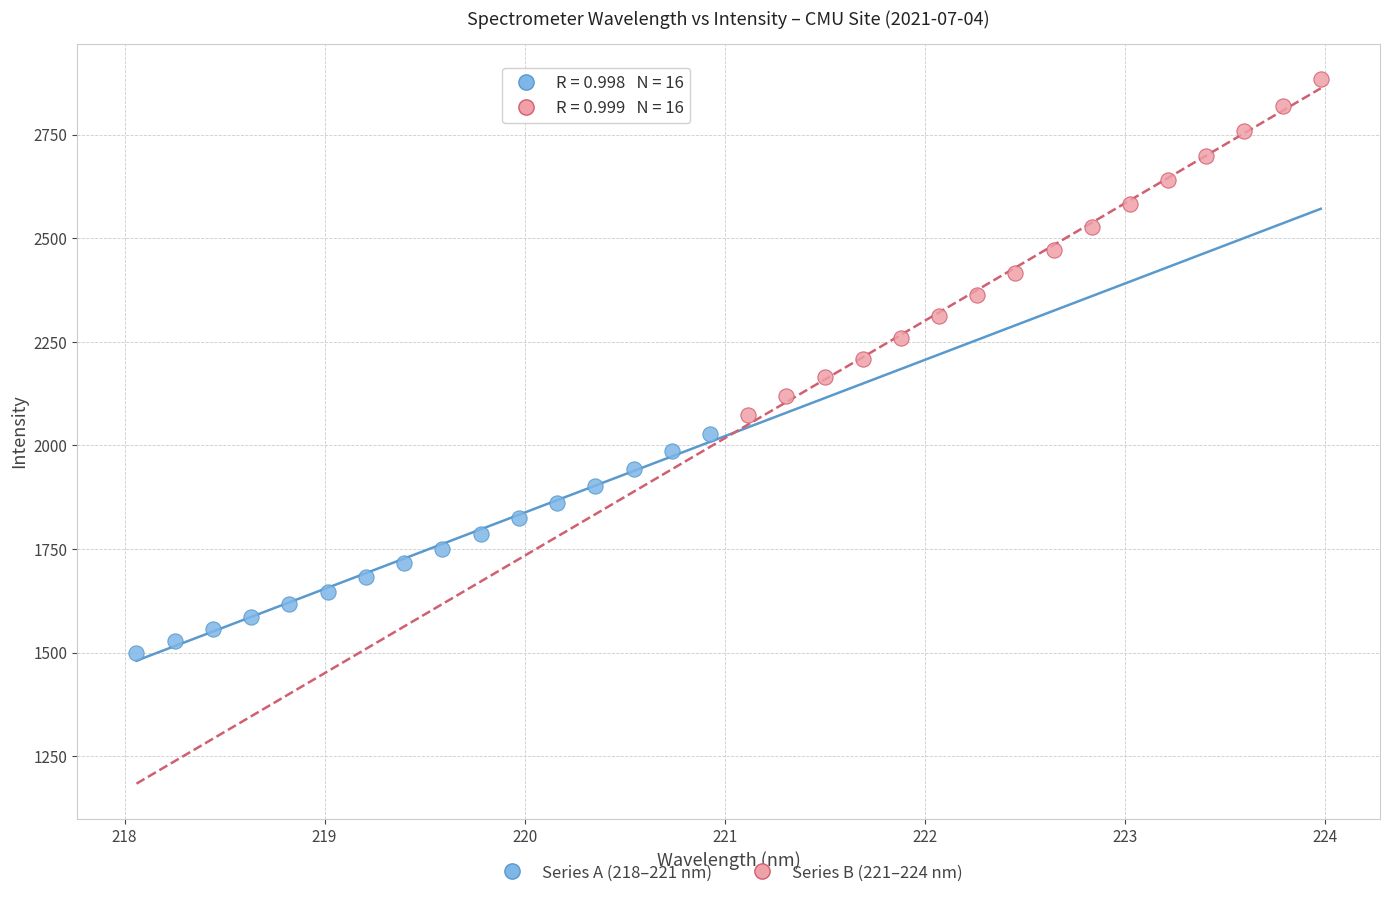

What are all the series names shown in the legend?

Series A (218–221 nm), Series B (221–224 nm)